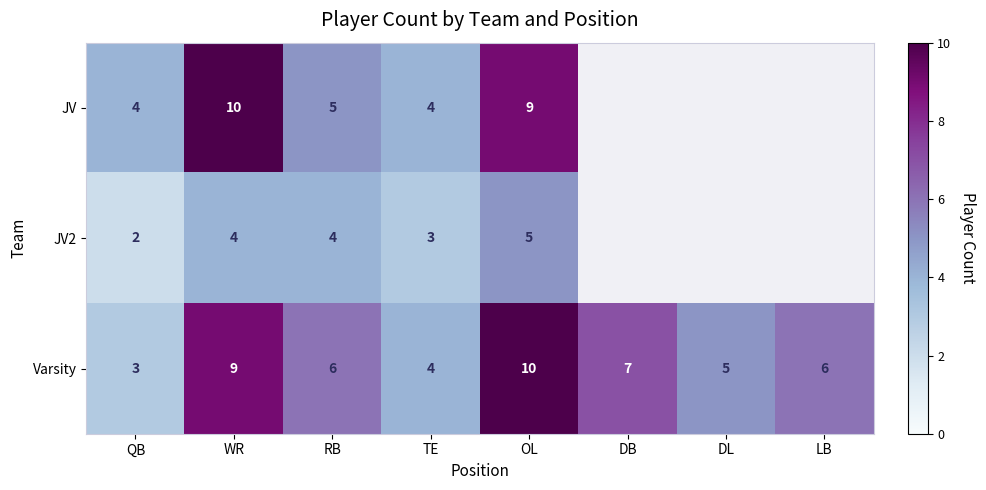

Which category has the highest value in the Varsity series?

OL